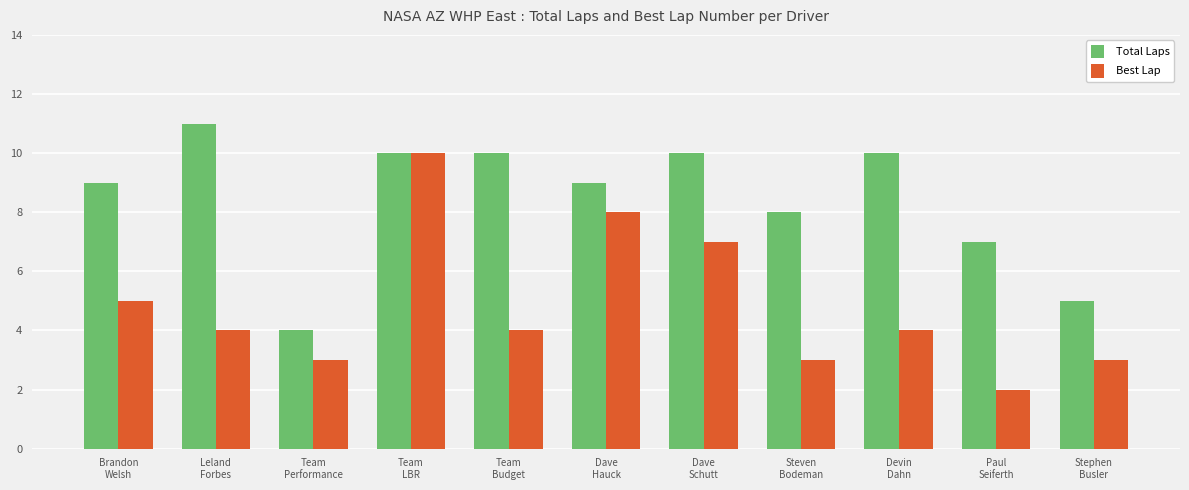

What is the label of the 10th bar from the left?

Paul
Seiferth